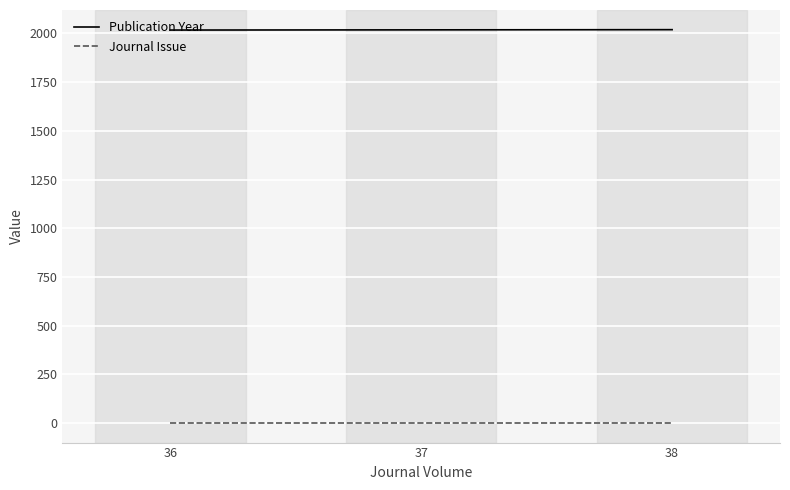

What is the spread (max minus min) of values at 38?

2018